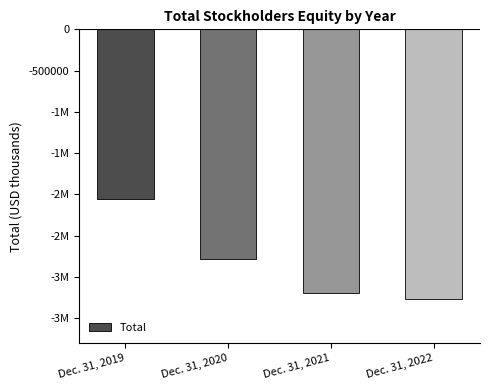

What is the value of the 3rd bar from the left?

-3193970